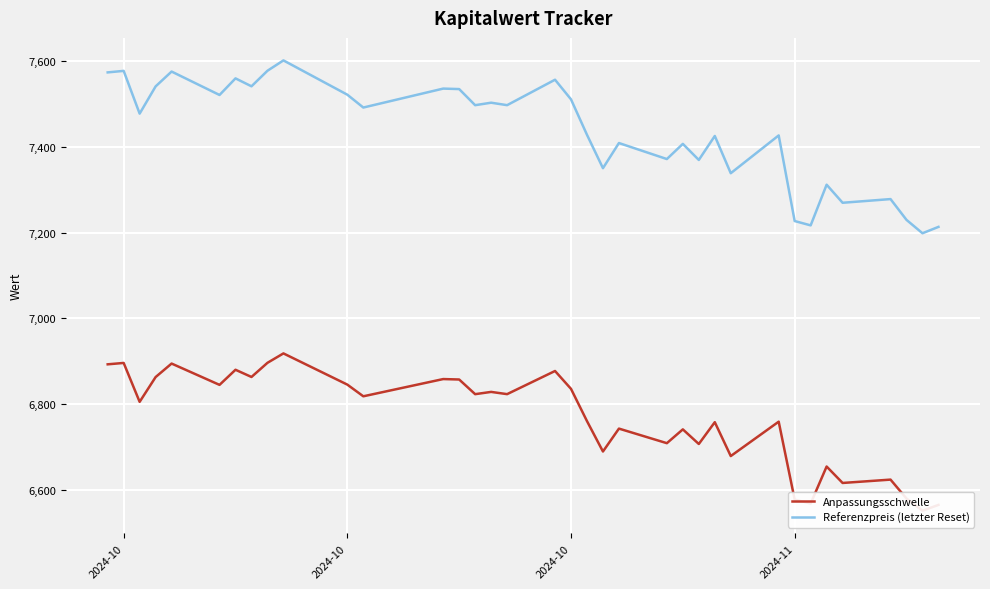

What are all the series names shown in the legend?

Anpassungsschwelle, Referenzpreis (letzter Reset)